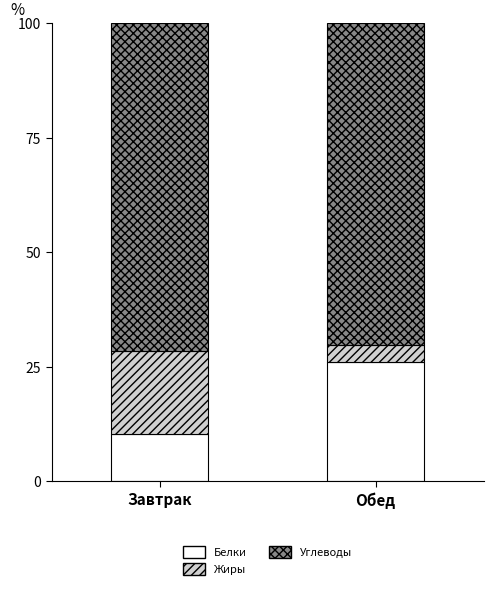

Reading right to left, list the values for the Белки series.

25.9	10.3